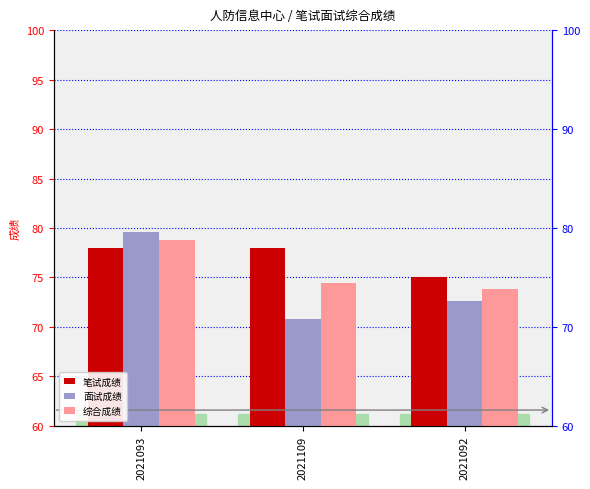

Which series has the widest spread of values?

面试成绩